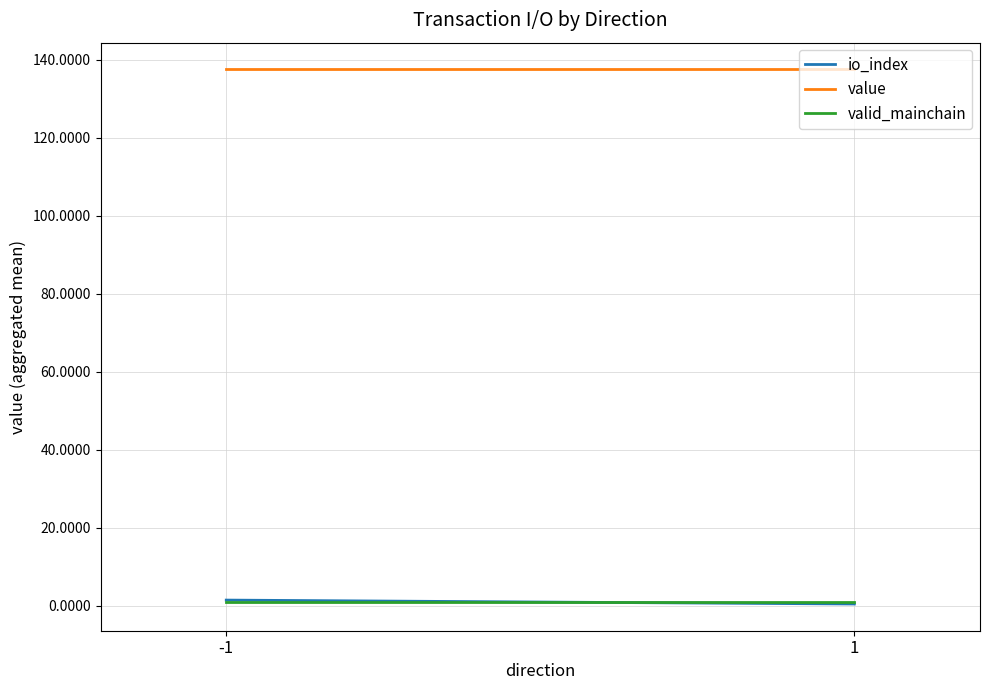

Reading left to right, extract all data points from this chart.

io_index: 1.5	0.5
value: 137.6	137.6
valid_mainchain: 1.0	1.0